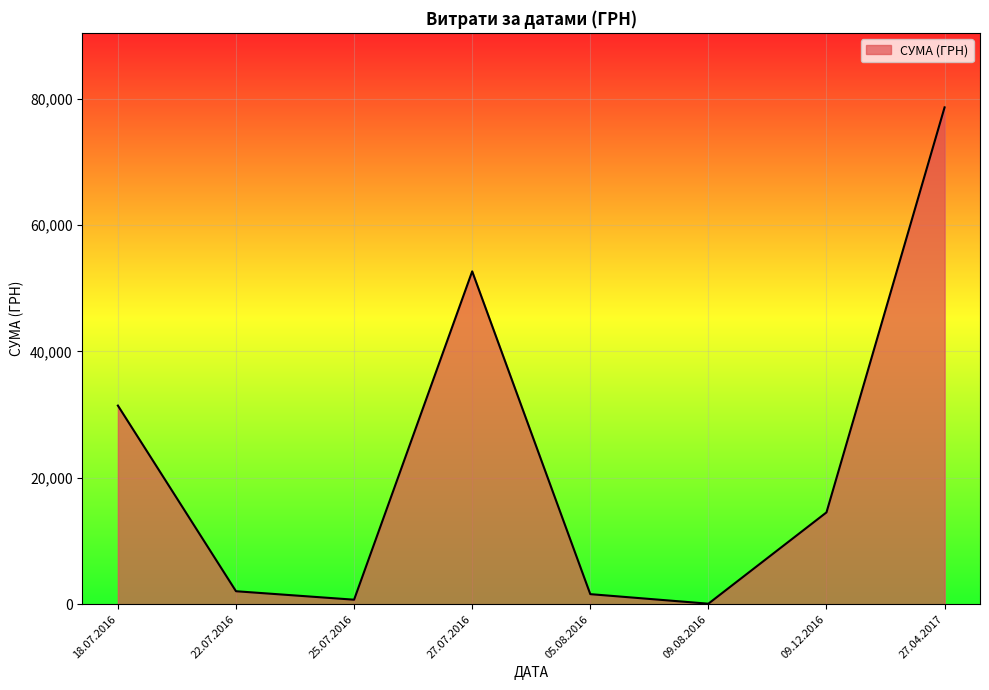

Where is the first local maximum?

27.07.2016